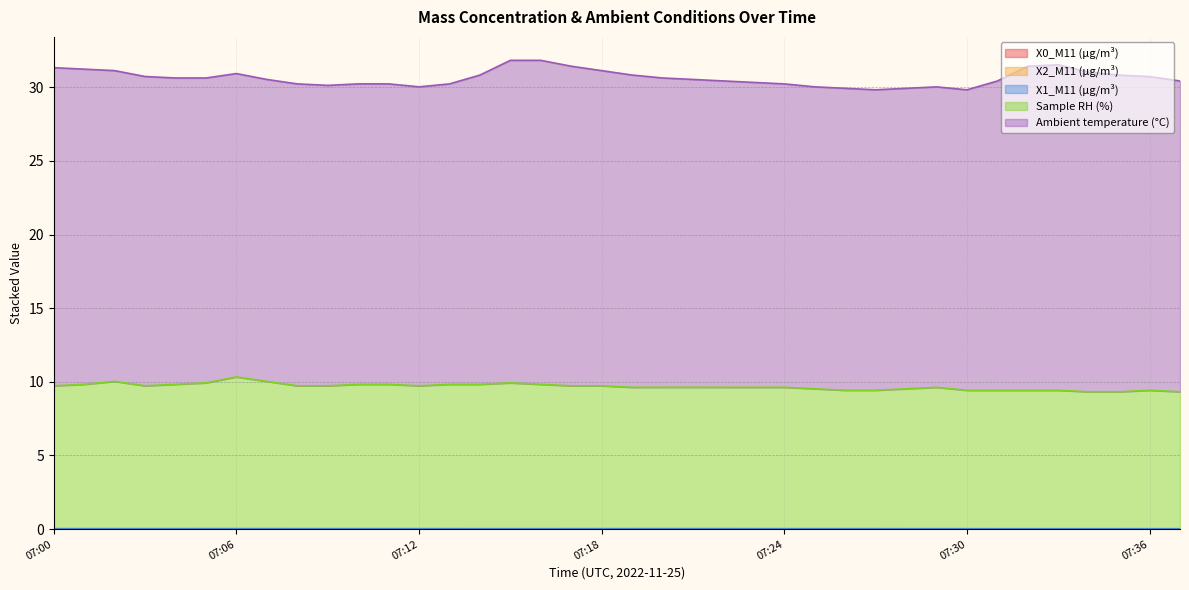

The value of X2_M11 (μg/m³) at 07:17 is 0.0. True or false?

False